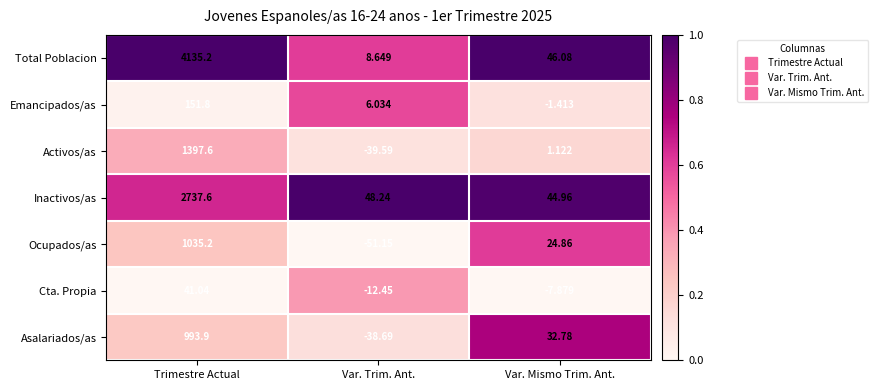

At which label does Cta. Propia reach its minimum?

Var. Trim. Ant.